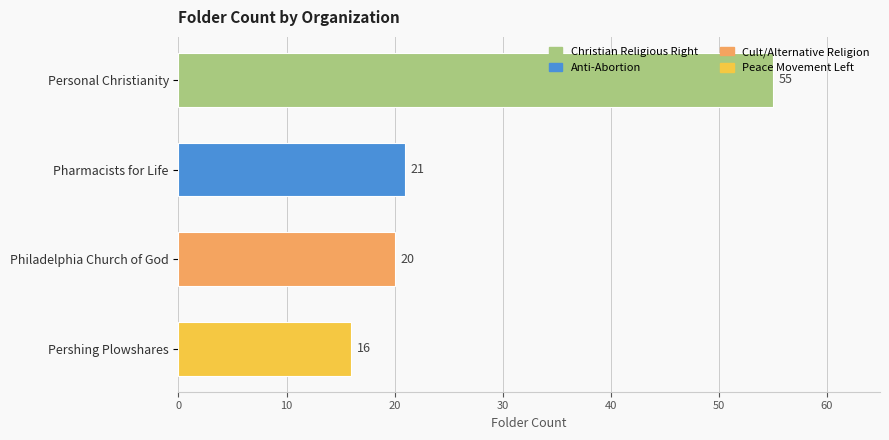

What is the change in value from Personal Christianity to Pershing Plowshares?

-39